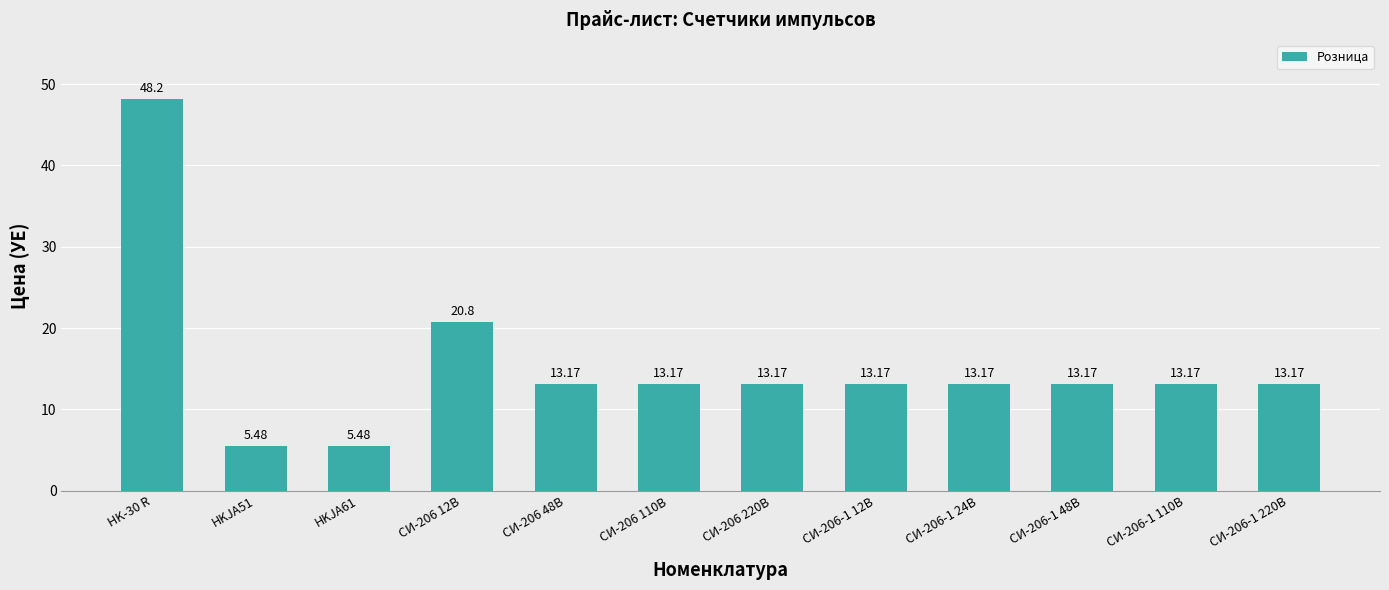

Where does the data first go above 13?

HK-30 R